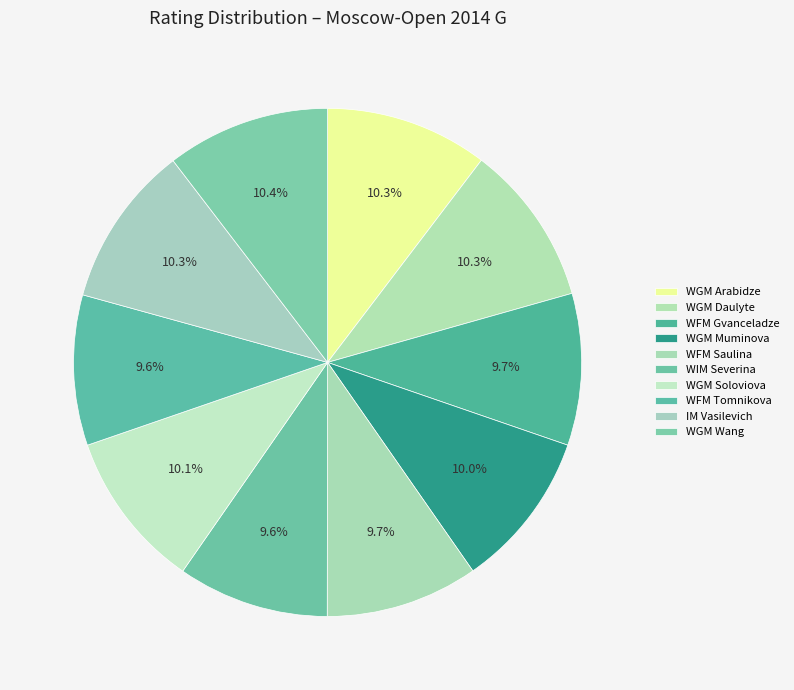

How many segments does this pie chart have?

10